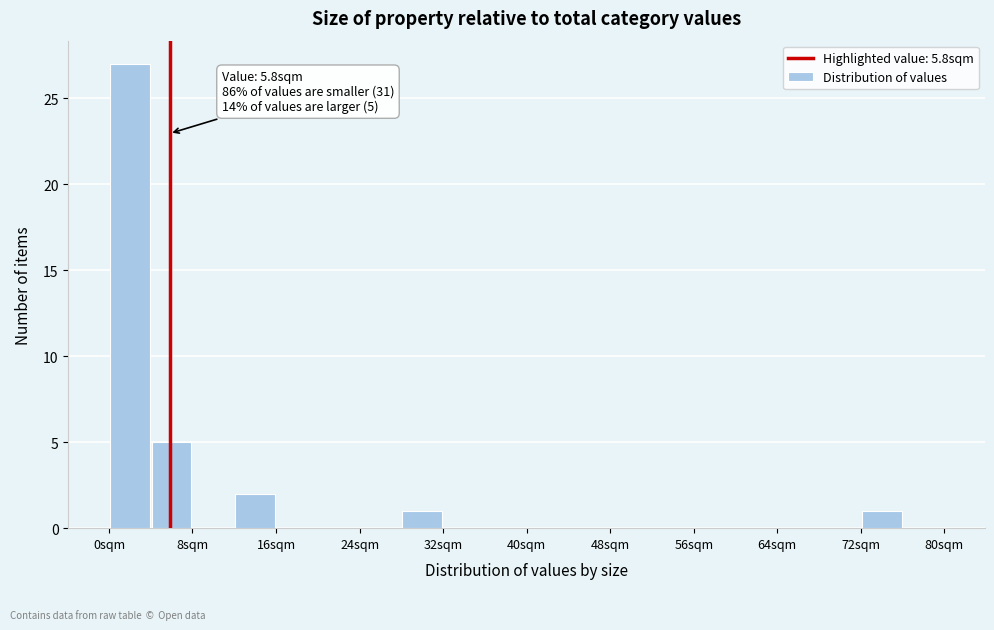

Which range on the x-axis has the tallest bar?

0 to 4